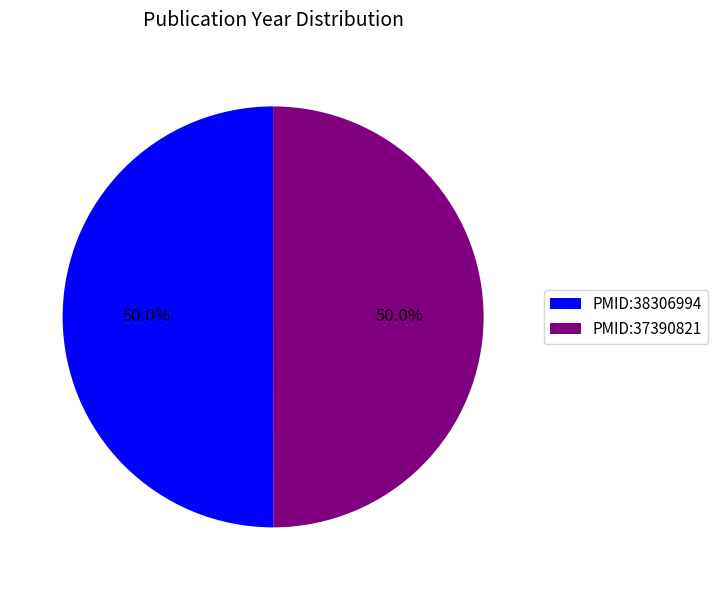

What is the ratio of the value at PMID:38306994 to the value at PMID:37390821?

1.0